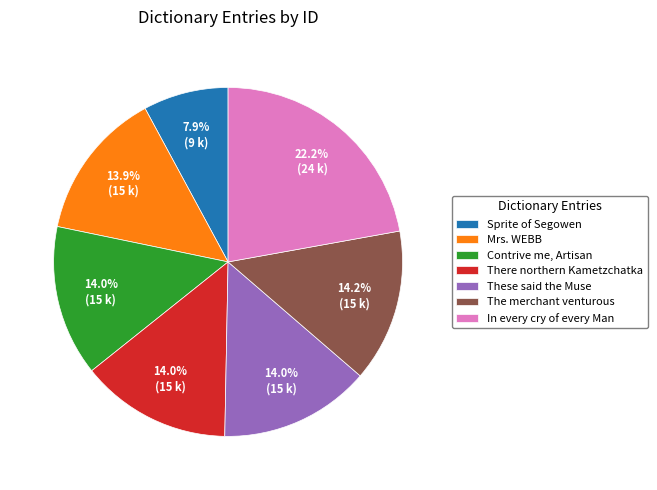

Approximately how many times larger is the value at Sprite of Segowen compared to In every cry of every Man?

0.4